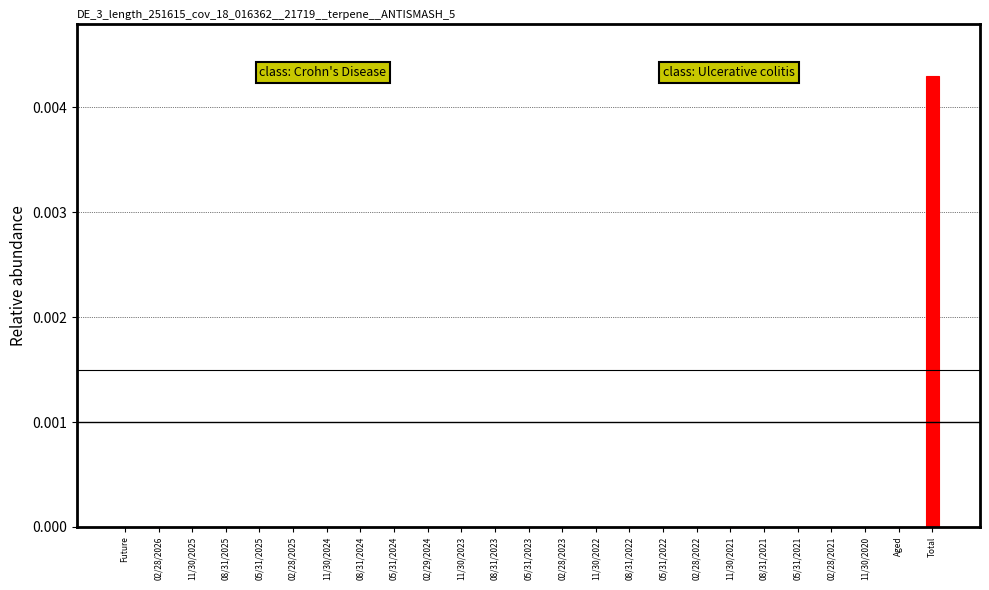

True or false: the data shows 0.0 at Future.

True